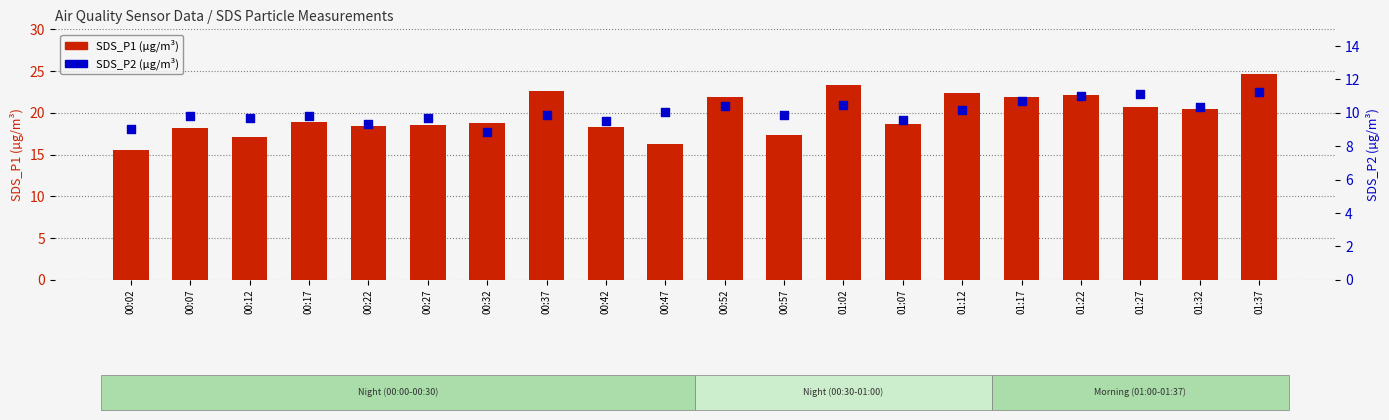

Which series has the largest Y range (max minus min)?

SDS_P1